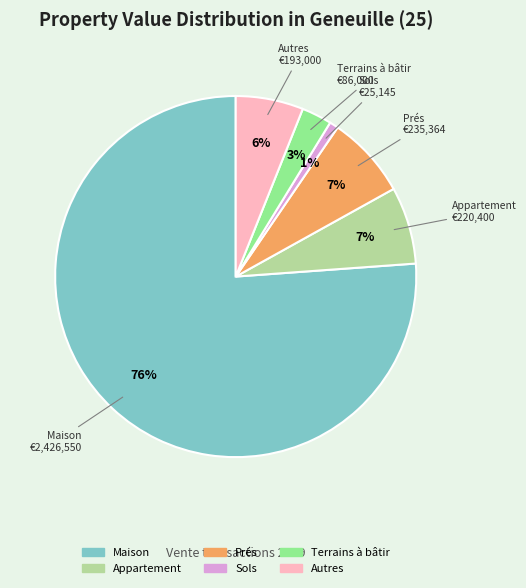

To the nearest percent, what is the average slice percentage?

17%